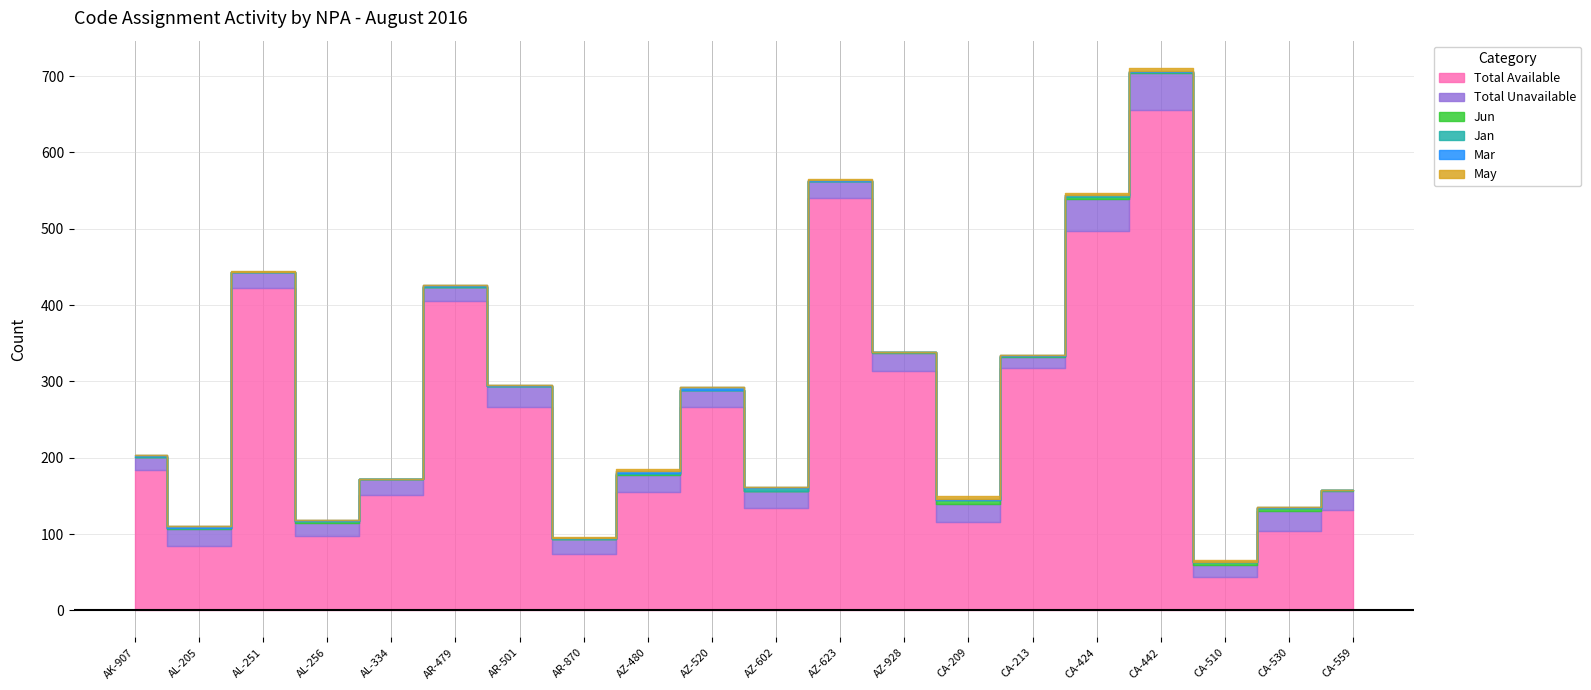

What is the label of the 5th point from the left?

AL-334